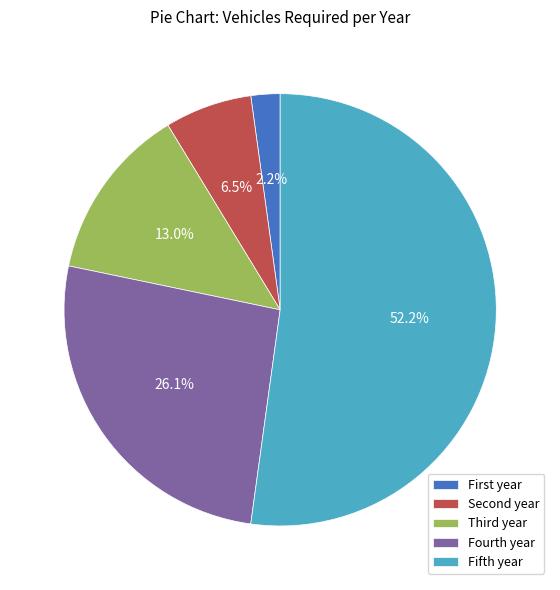

What is the largest slice in the pie chart?

Fifth year